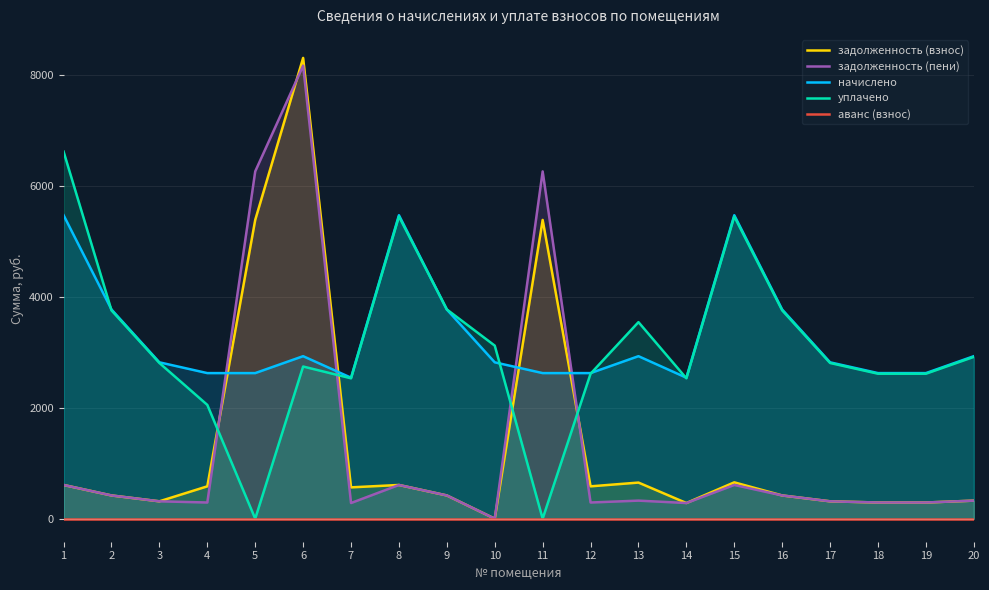

Reading left to right, extract all data points from this chart.

задолженность (взнос): 1=607.4	2=418.6	3=312.9	4=582.8	5=5381.5	6=8299.6	7=564.3	8=607.4	9=418.6	10=0.0	11=5381.5	12=582.8	13=650.5	14=282.1	15=654.8	16=418.6	17=312.9	18=291.4	19=291.4	20=325.2
задолженность (пени): 1=607.4	2=418.6	3=312.9	4=291.4	5=6255.7	6=8159.3	7=282.1	8=607.4	9=418.6	10=0.0	11=6255.7	12=291.4	13=325.2	14=282.1	15=607.4	16=418.6	17=312.9	18=291.4	19=291.4	20=325.2
начислено: 1=5466.5	2=3767.5	3=2816.4	4=2622.4	5=2622.4	6=2927.2	7=2539.3	8=5466.5	9=3767.5	10=2816.4	11=2622.4	12=2622.4	13=2927.2	14=2539.3	15=5466.5	16=3767.5	17=2816.4	18=2622.4	19=2622.4	20=2927.2
уплачено: 1=6612.0	2=3751.6	3=2804.5	4=2049.7	5=0.0	6=2741.0	7=2528.6	8=5443.4	9=3768.9	10=3117.4	11=0.0	12=2611.3	13=3540.6	14=2528.6	15=5443.4	16=3751.6	17=2804.5	18=2611.3	19=2611.3	20=2914.8
аванс (взнос): 1=0.0	2=0.0	3=0.0	4=0.0	5=0.0	6=0.0	7=0.0	8=0.0	9=0.0	10=0.0	11=0.0	12=0.0	13=0.0	14=0.0	15=0.0	16=0.0	17=0.0	18=0.0	19=0.0	20=0.0